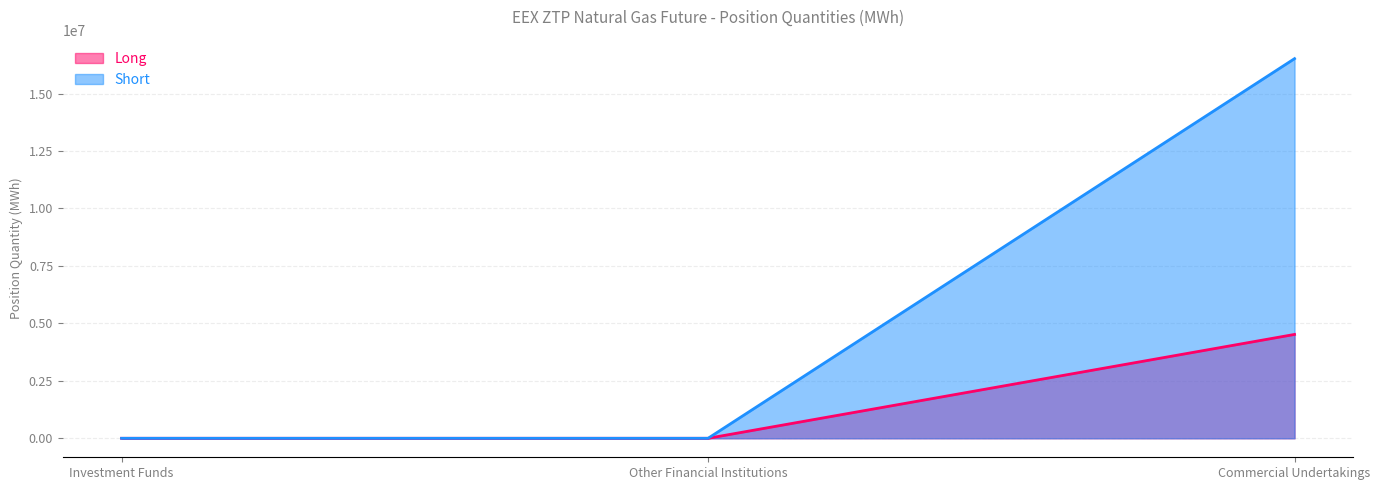

What is the sum of all Short values?

16518405